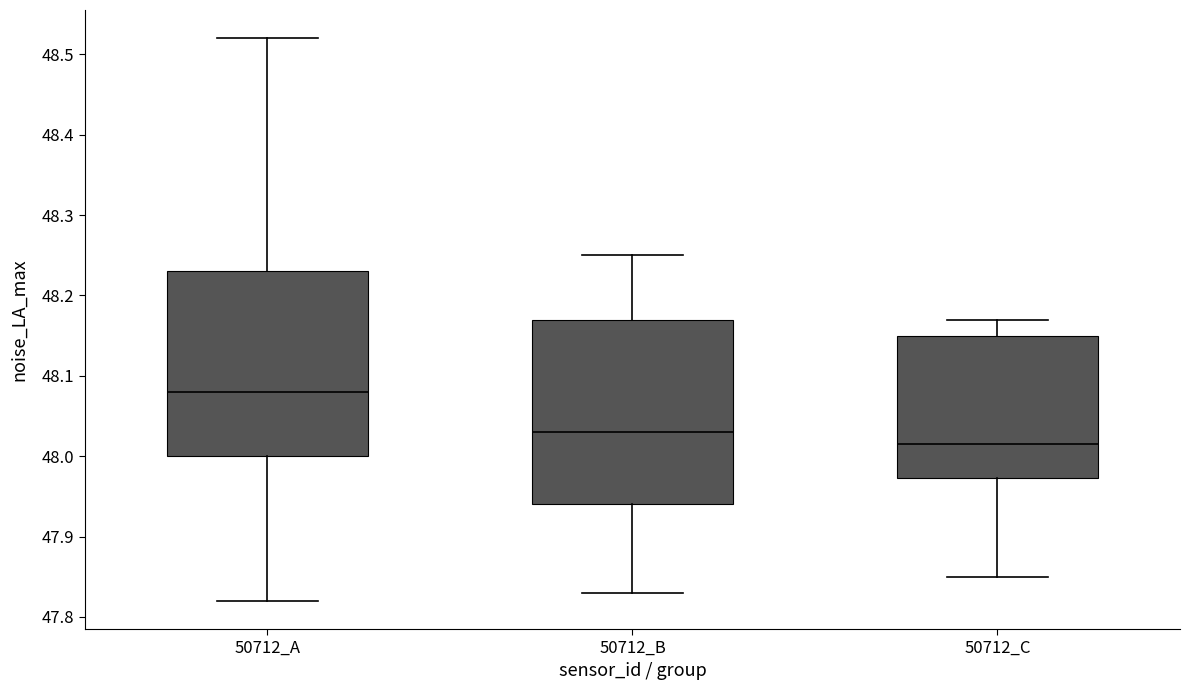

Which box has the lowest median line?

50712_C